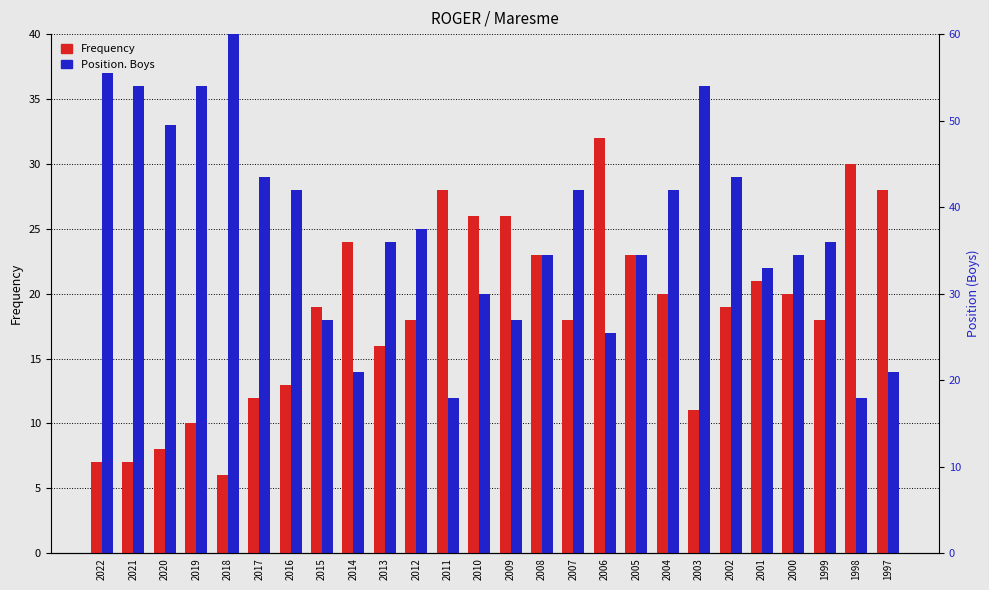

Rank the series by their maximum value, from lowest to highest.

Frequency, Position. Boys